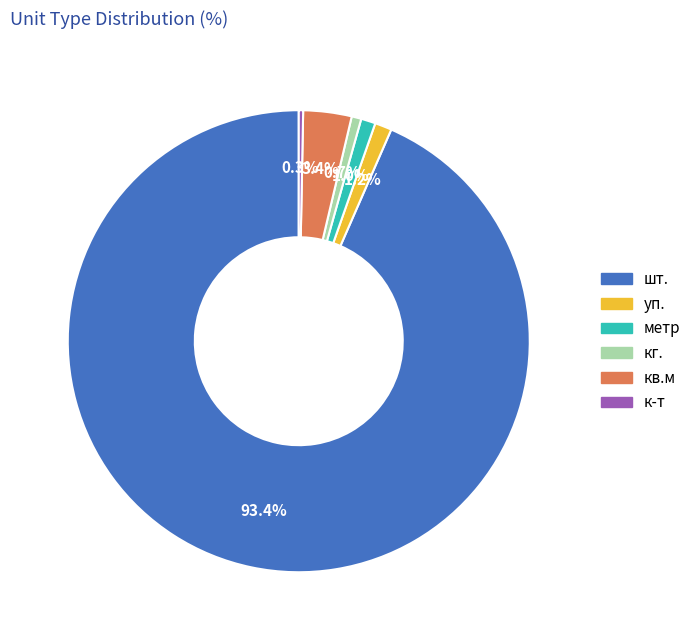

What percentage is NOT represented by метр?

99.0%